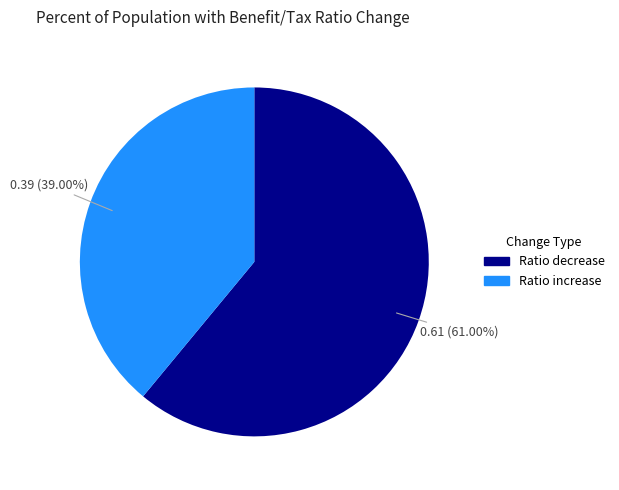

Is there any slice that represents more than half of the pie?

Yes